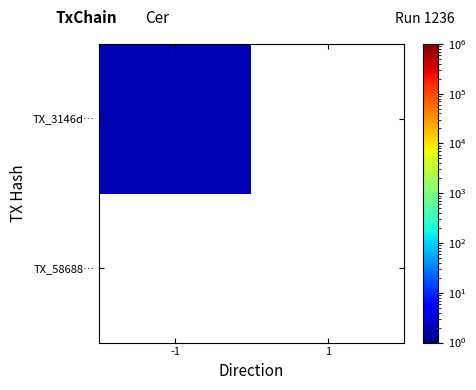

What is the greatest value displayed?

2